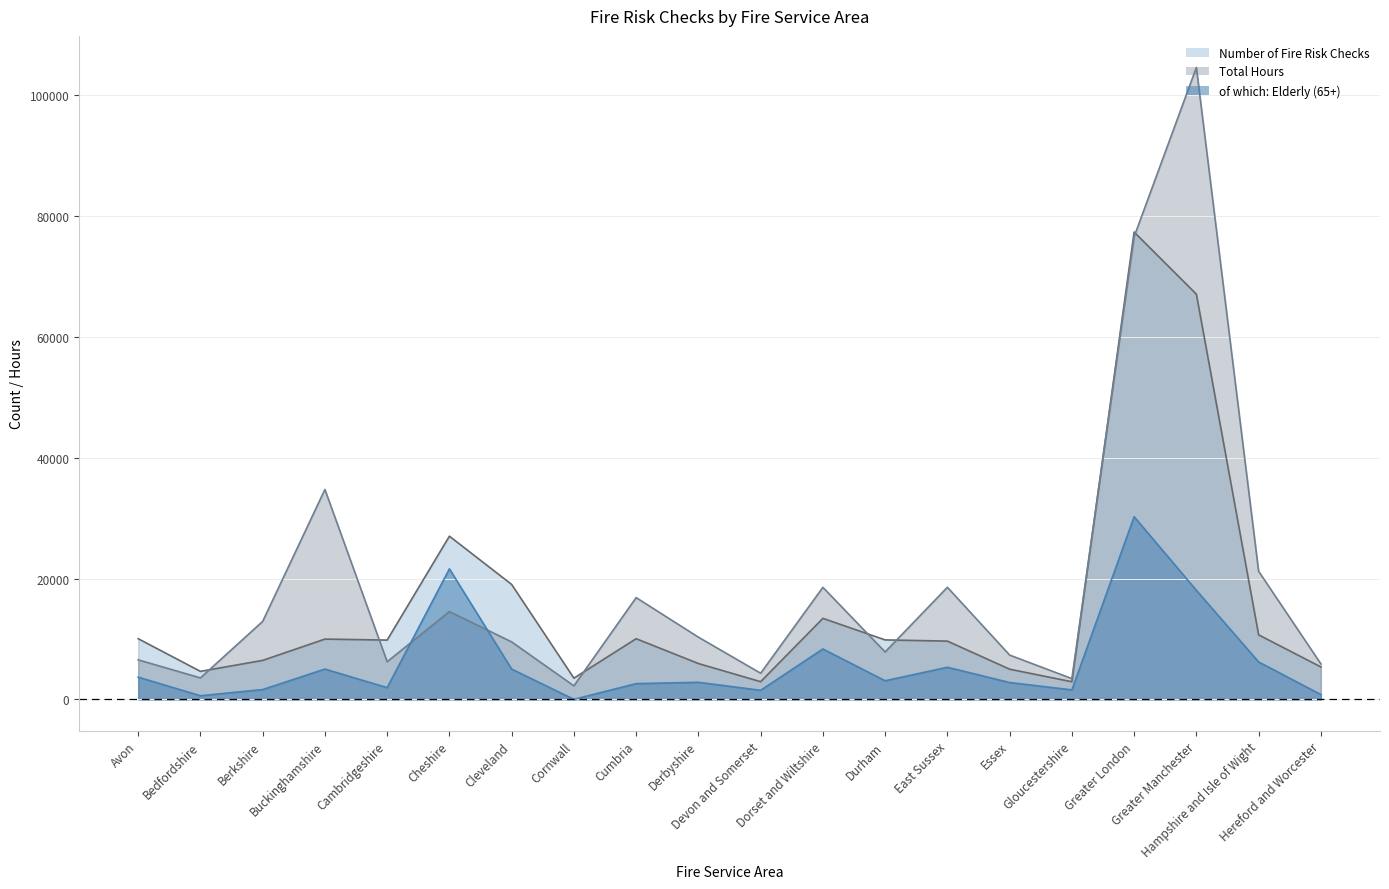

Reading left to right, transcribe all the data shown in this chart.

Number of Fire Risk Checks: 10044.0	4631.0	6452.0	9977.0	9813.0	27017.0	19025.0	3506.0	10041.0	5929.0	2923.0	13408.0	9842.0	9644.0	4993.0	2912.0	77378.0	67091.0	10679.0	5363.0
of which: Elderly (65+): 3676.0	597.0	1616.0	5012.0	1938.0	21607.0	5007.0	0.0	2600.0	2820.0	1495.0	8343.0	3072.0	5312.0	2784.0	1566.0	30242.0	18052.0	6191.0	788.0
Total Hours: 6541.0	3548.0	12908.0	34754.0	6232.0	14531.0	9513.0	2235.0	16844.0	10296.0	4325.0	18546.0	7848.0	18556.8	7331.0	3430.9	76611.0	104627.7	21203.2	5875.0